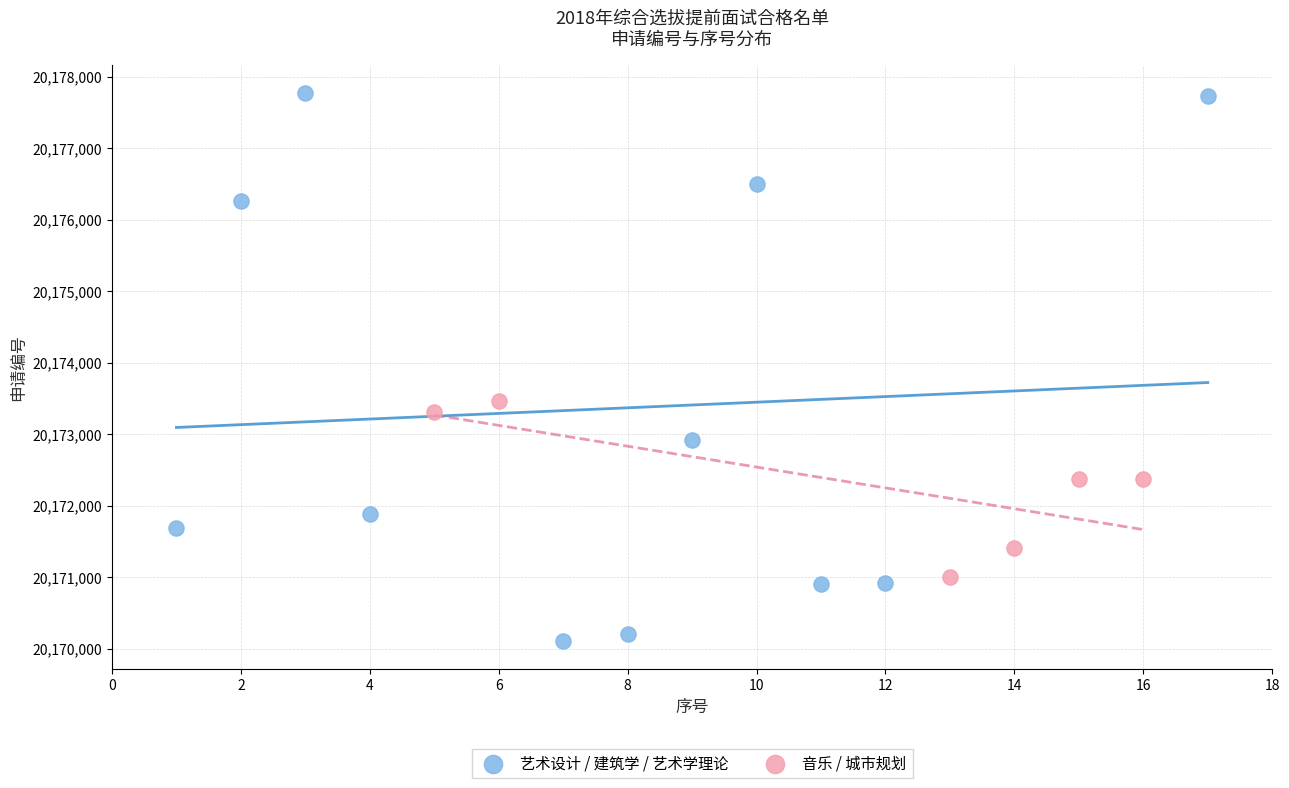

Which series contains the highest Y value?

艺术设计 / 建筑学 / 艺术学理论